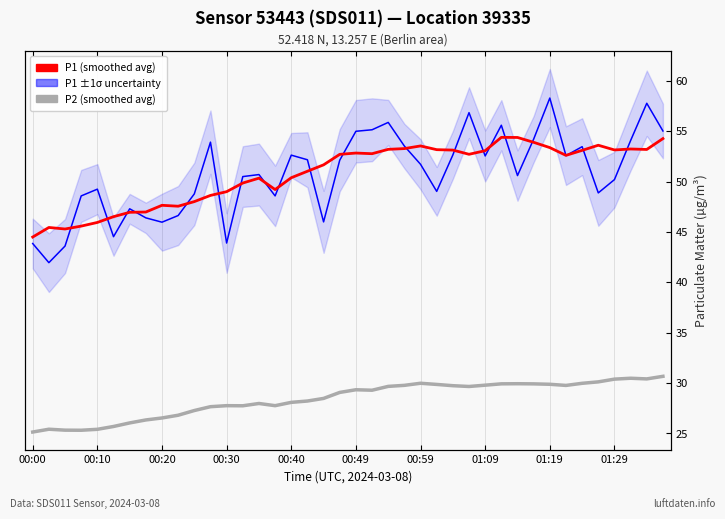

Reading left to right, what are all the values shown in this chart?

P1 (PM10 readings): 43.9	42.0	43.6	48.6	49.2	44.5	47.3	46.4	46.0	46.6	48.8	53.9	43.9	50.5	50.7	48.6	52.6	52.2	46.0	52.1	55.0	55.1	55.9	53.5	51.7	49.0	52.6	56.9	52.5	55.6	50.6	54.2	58.3	52.6	53.5	48.9	50.2	54.1	57.8	55.0
P2 (smoothed avg): 25.1	25.4	25.3	25.3	25.4	25.7	26.0	26.3	26.5	26.8	27.3	27.6	27.7	27.7	28.0	27.7	28.1	28.2	28.5	29.1	29.3	29.3	29.7	29.8	30.0	29.9	29.7	29.7	29.8	29.9	29.9	29.9	29.9	29.8	30.0	30.1	30.4	30.5	30.4	30.7
P1 (smoothed avg): 44.5	45.4	45.3	45.6	45.9	46.5	47.0	47.0	47.6	47.6	48.0	48.6	49.0	49.9	50.3	49.2	50.4	51.0	51.7	52.7	52.8	52.8	53.2	53.3	53.5	53.2	53.1	52.7	53.1	54.4	54.4	53.9	53.4	52.6	53.1	53.6	53.1	53.2	53.2	54.3